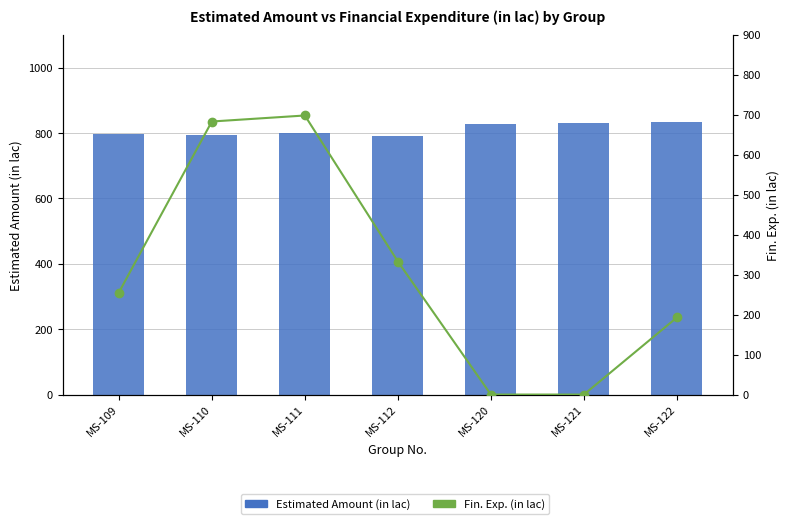

Read the Estimated Amount (in lac) value at MS-109.

798.5